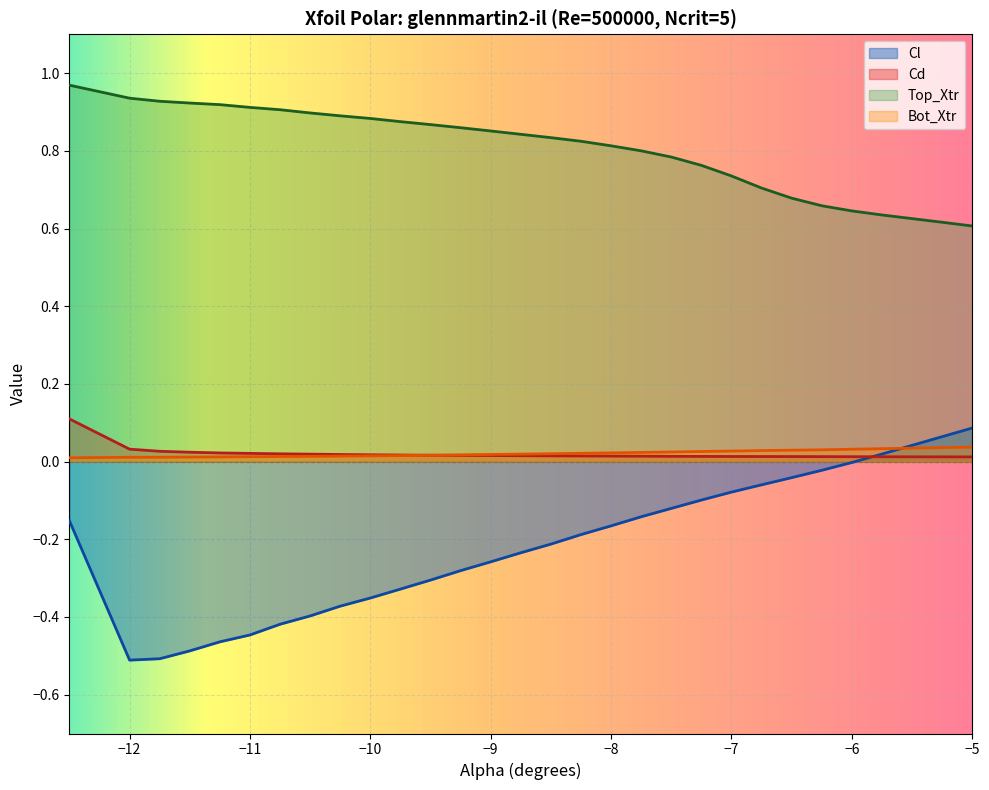

What is the spread (max minus min) of values at -10.5?

1.3